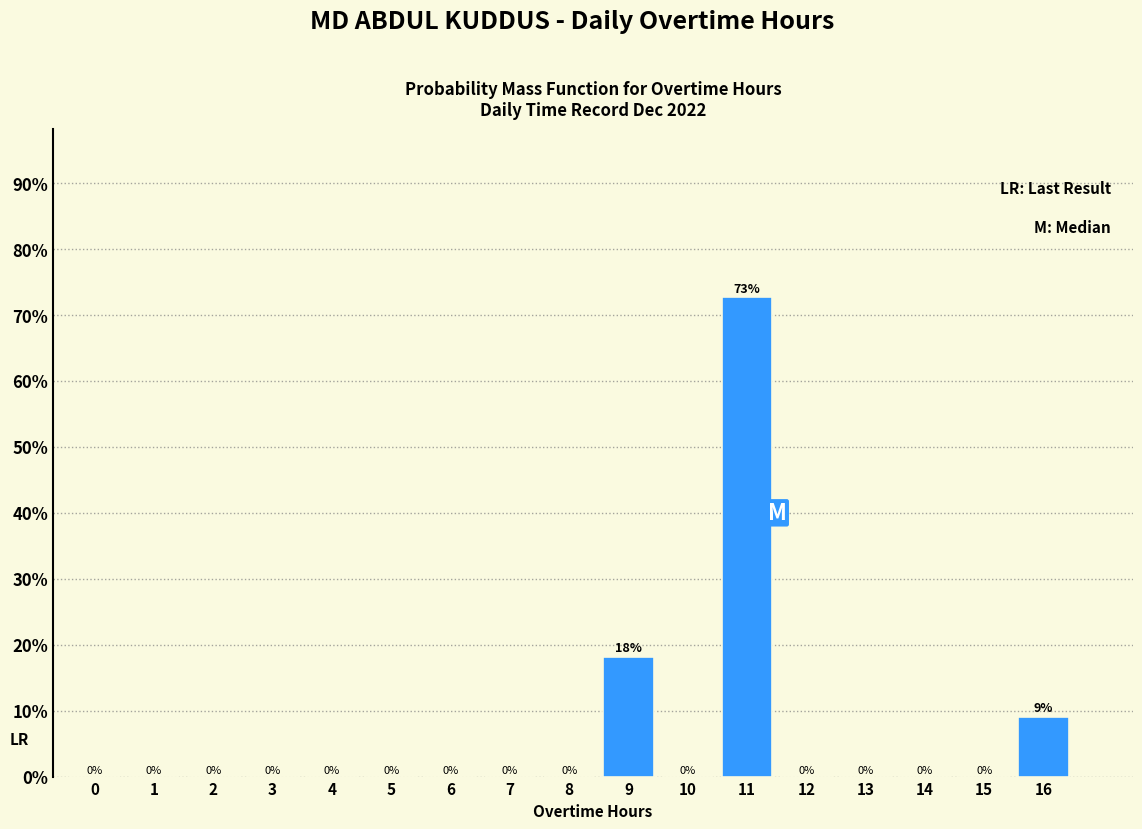

The value at 11 is 104.8. True or false?

False